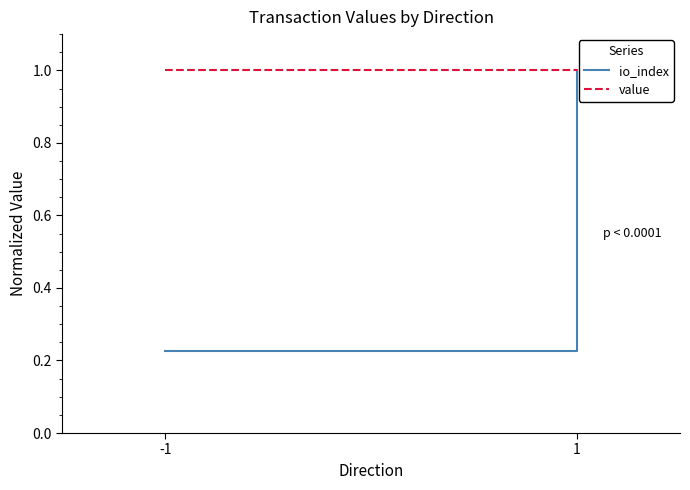

What is the value of the io_index point at the 2nd from the left?

1.0